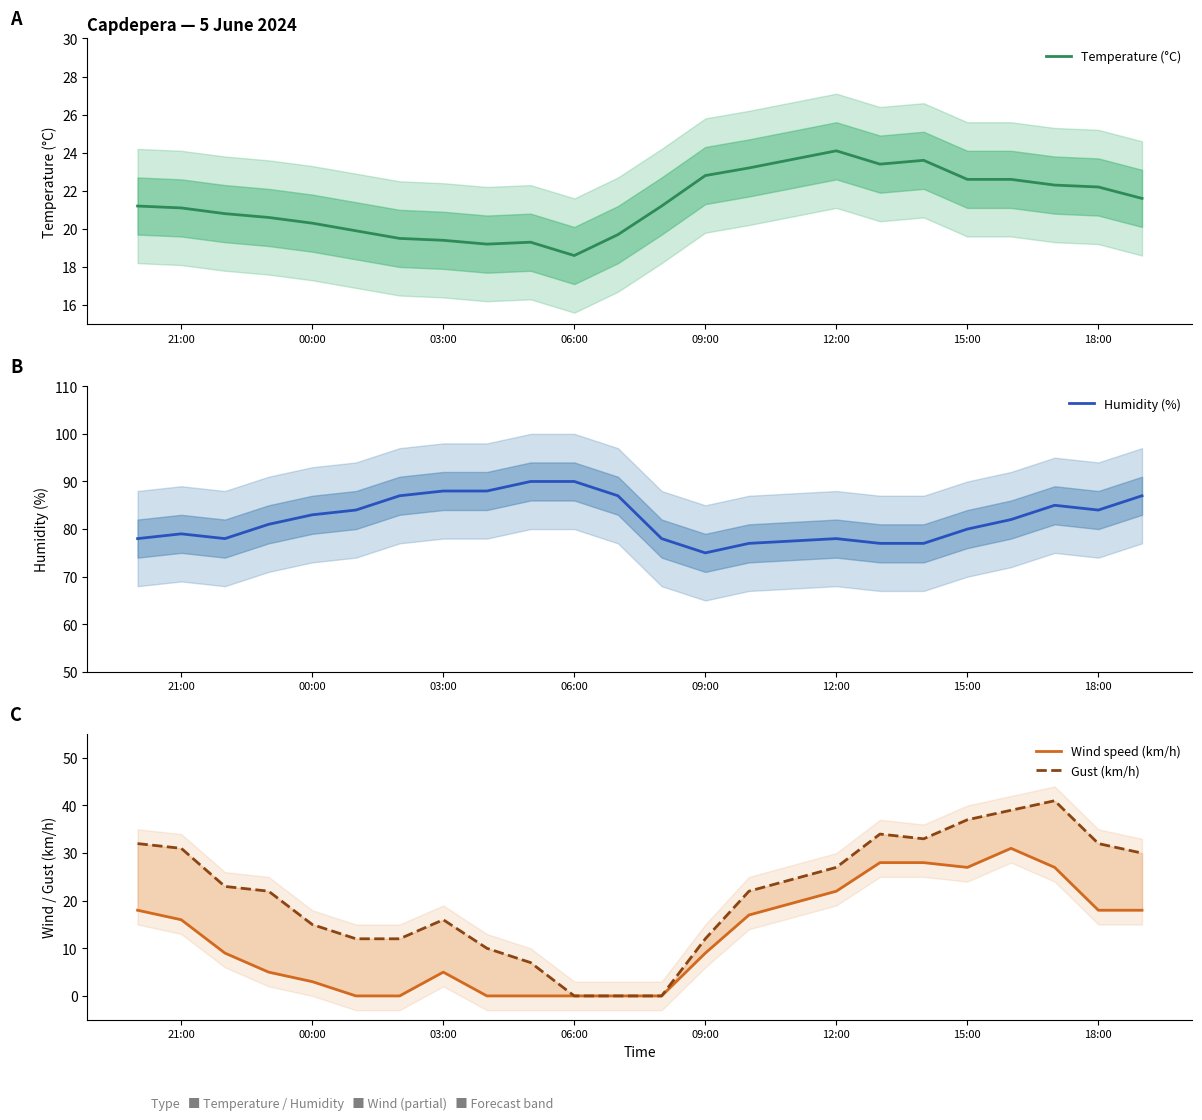

Does the chart have visible grid lines?

No